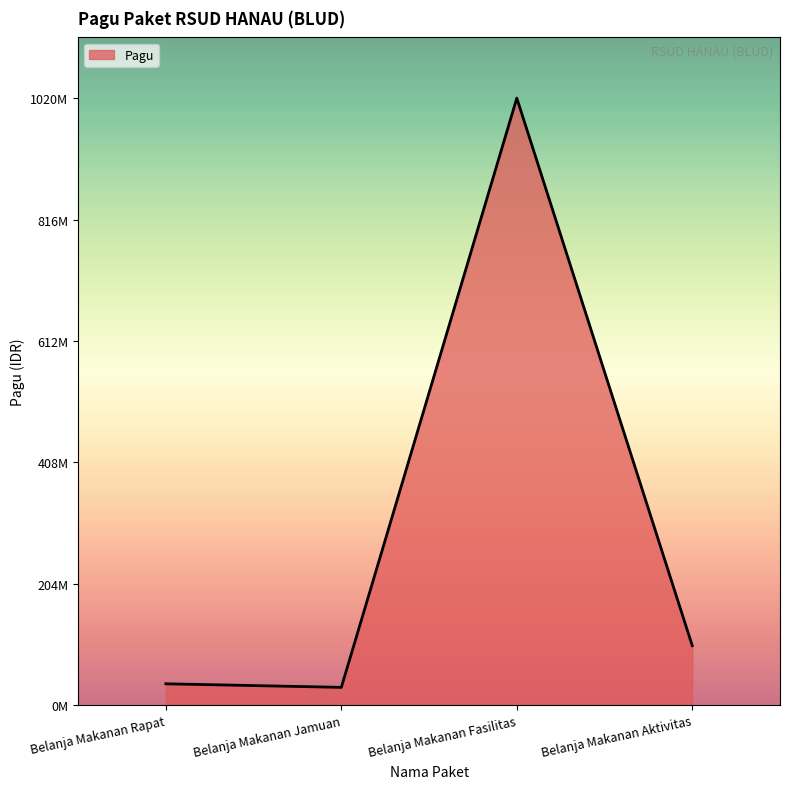

At which category does the chart reach its peak across all series?

Belanja Makanan Fasilitas